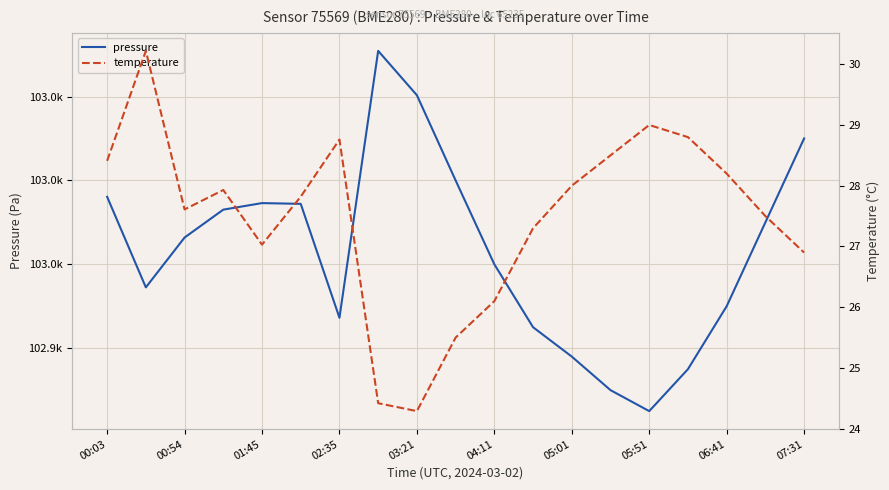

What is the greatest value displayed?

103010.9